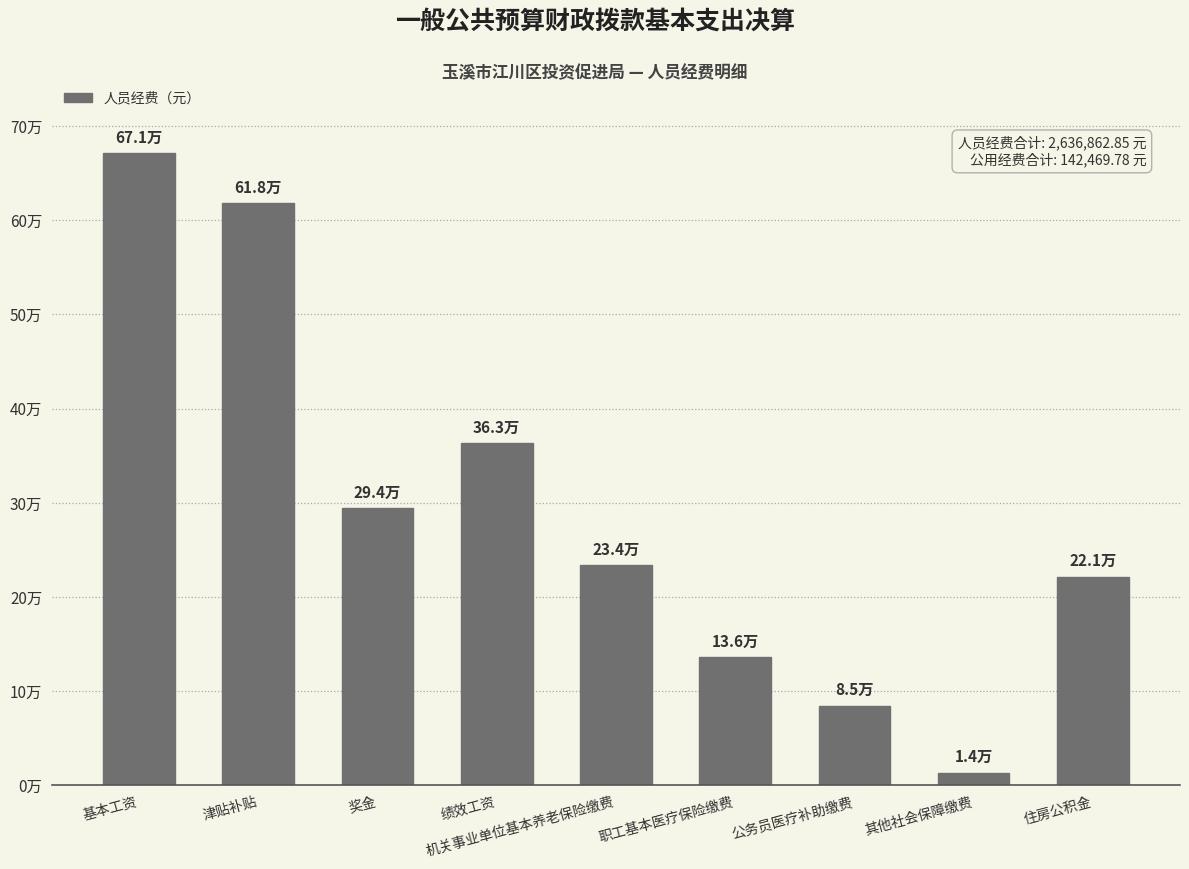

Are the bars horizontal?

No